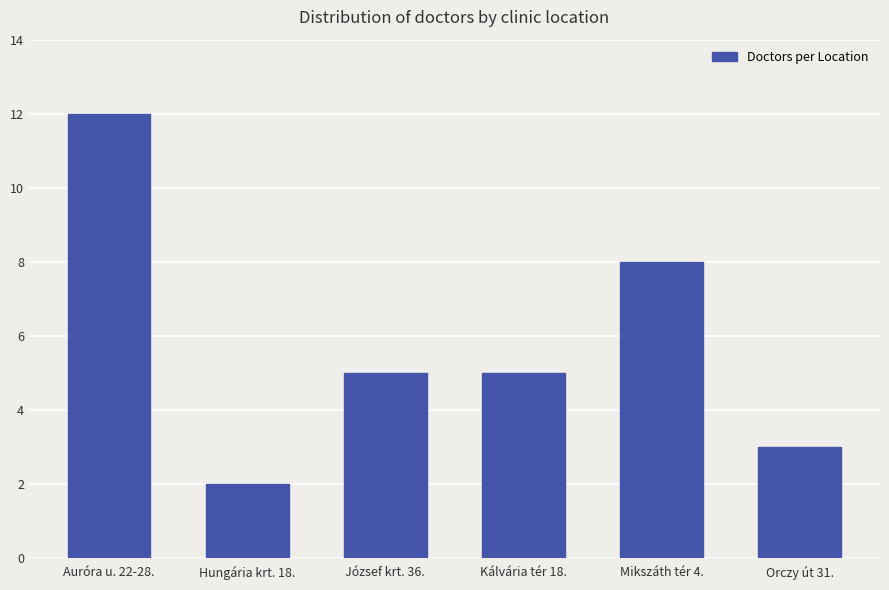

Which label corresponds to the smallest value in the chart?

Hungária krt. 18.